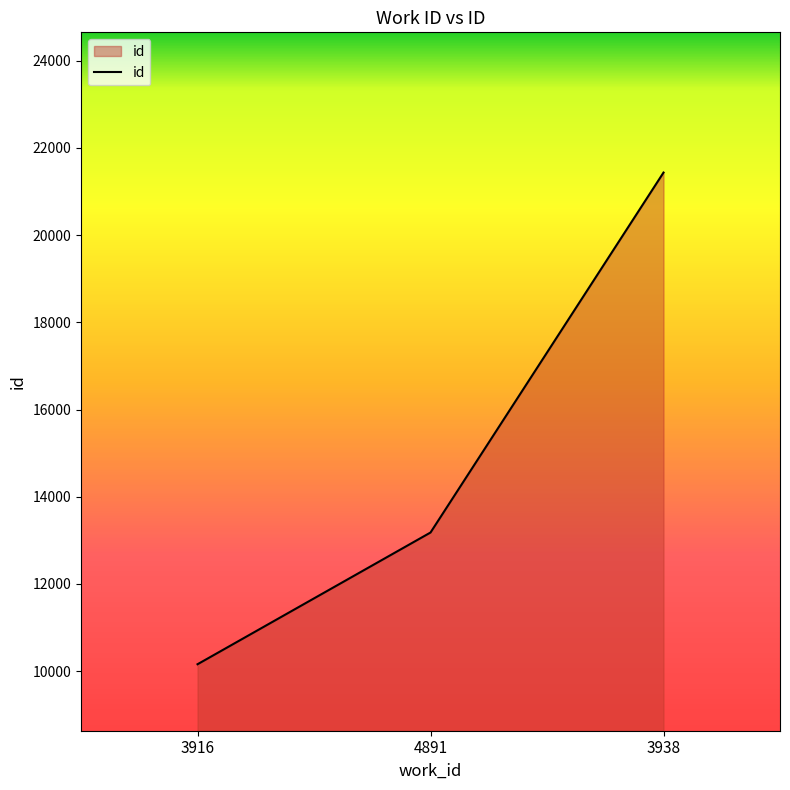

At which label is the value closest to 15796?

4891